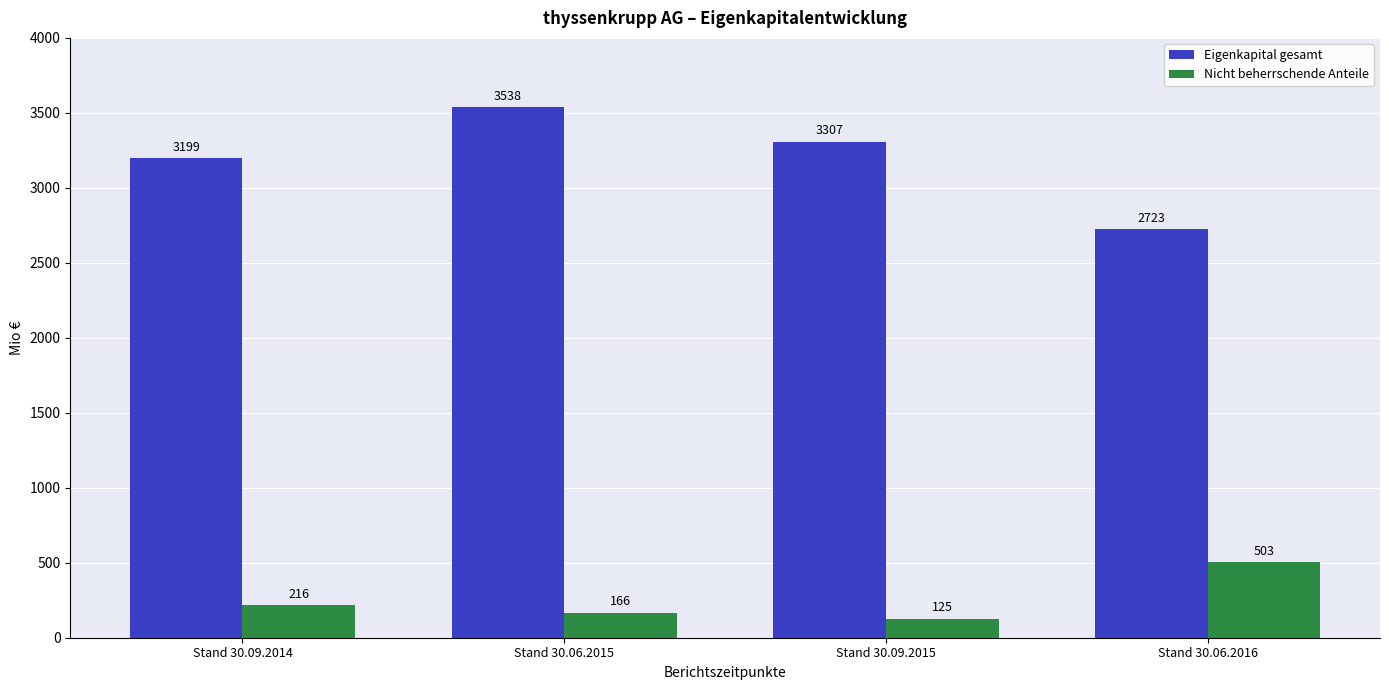

At which label does Eigenkapital gesamt first exceed 3307?

Stand 30.06.2015